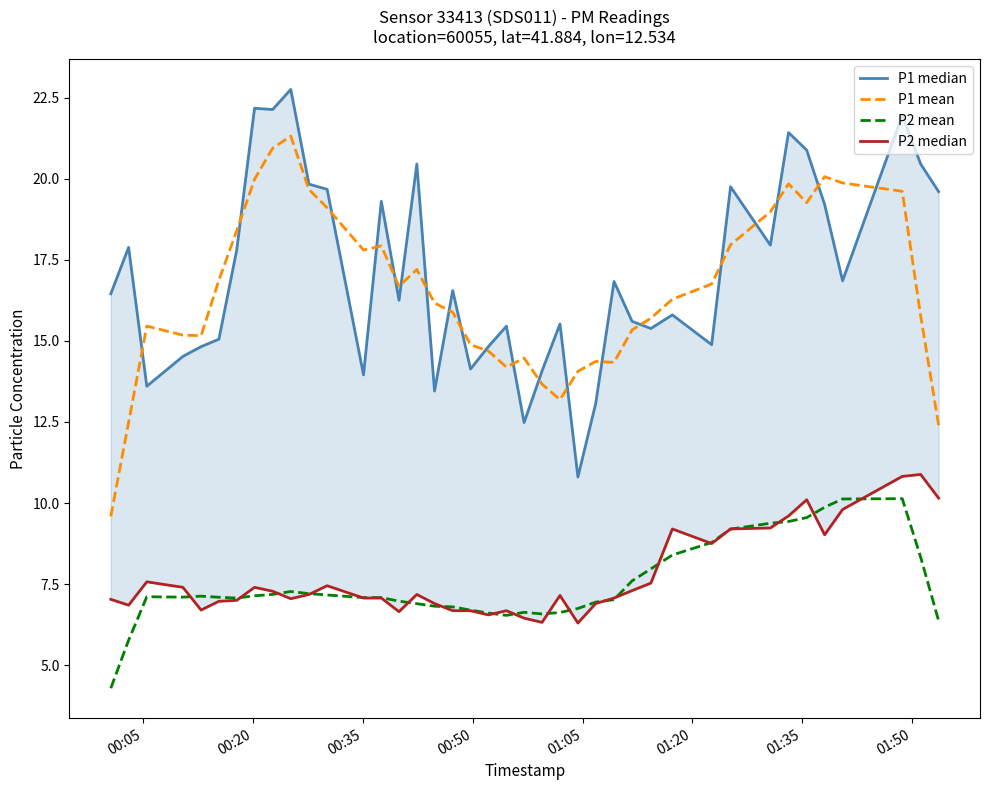

True or false: P1 mean and P2 mean cross at least once.

False